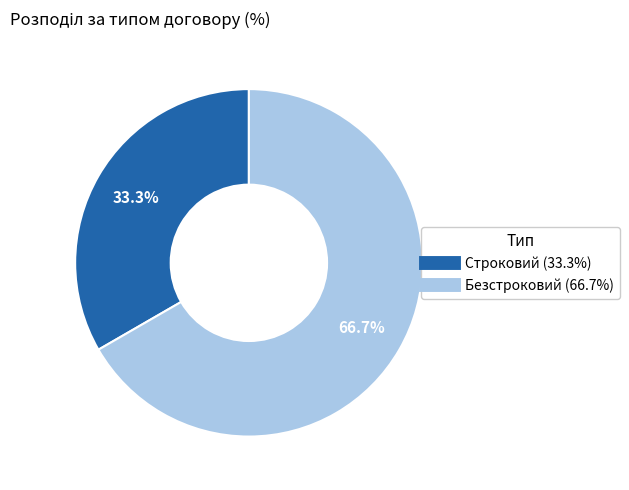

How many segments does this pie chart have?

2